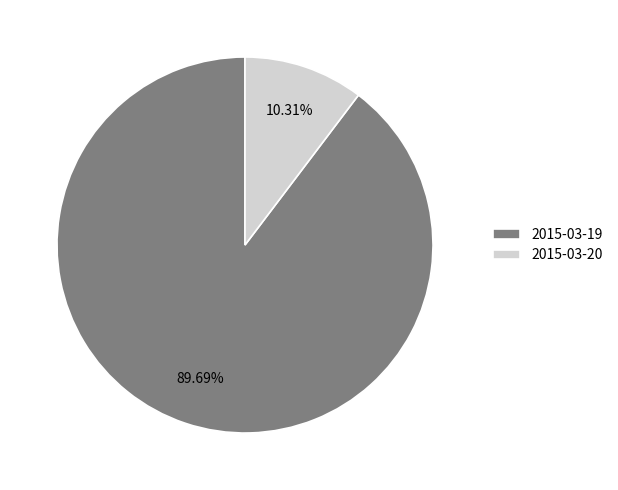

To the nearest percent, what portion does 2015-03-20 represent?

10%